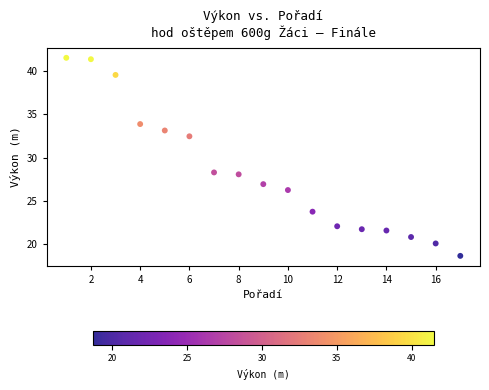

What is the range of Y values (max minus min)?

22.8